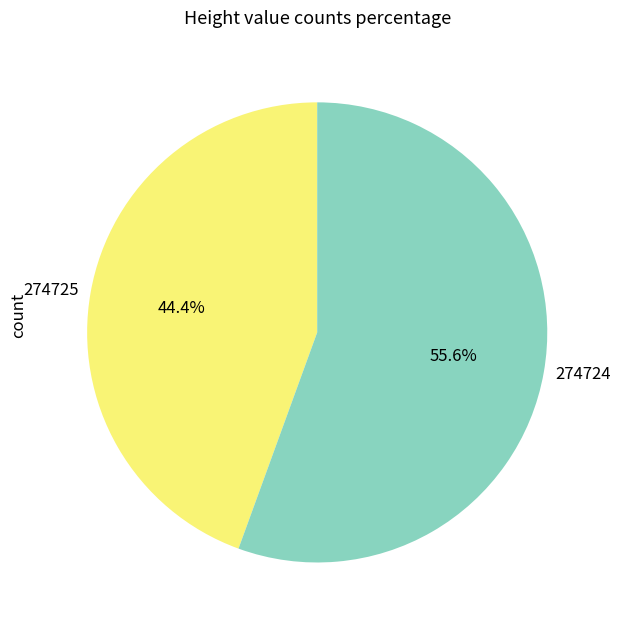

Between 274725 and 274724, which is larger?

274724